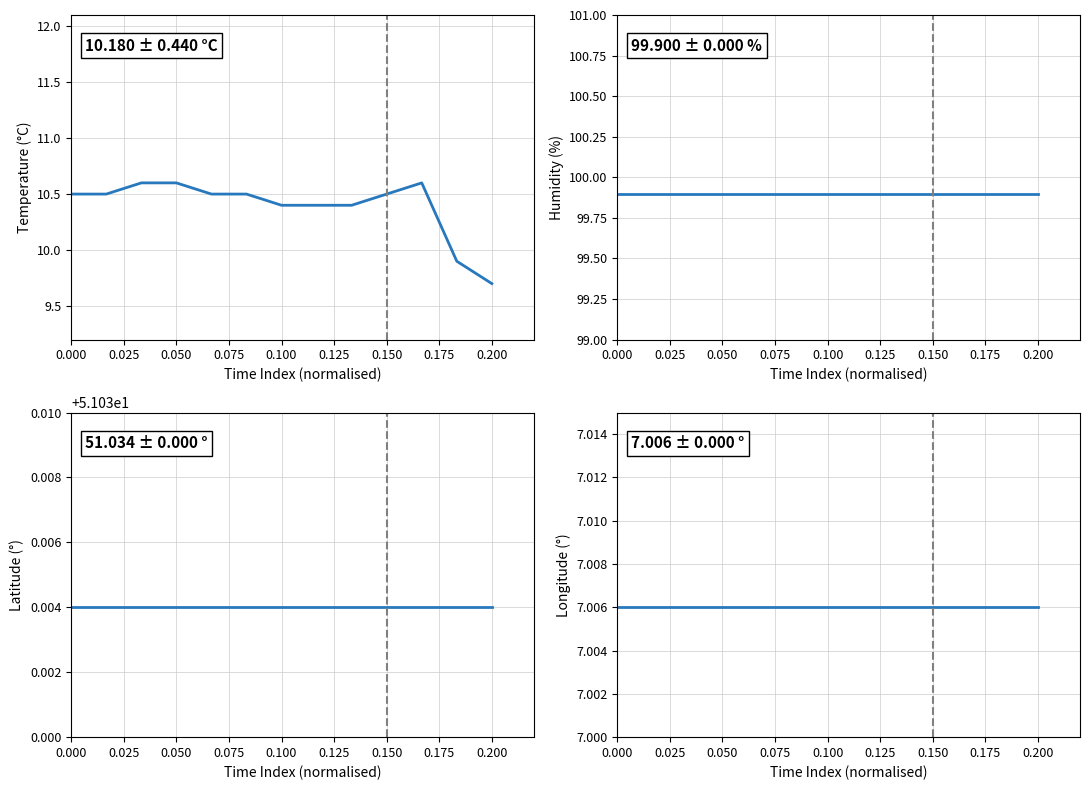

How many series are shown in this chart?

4